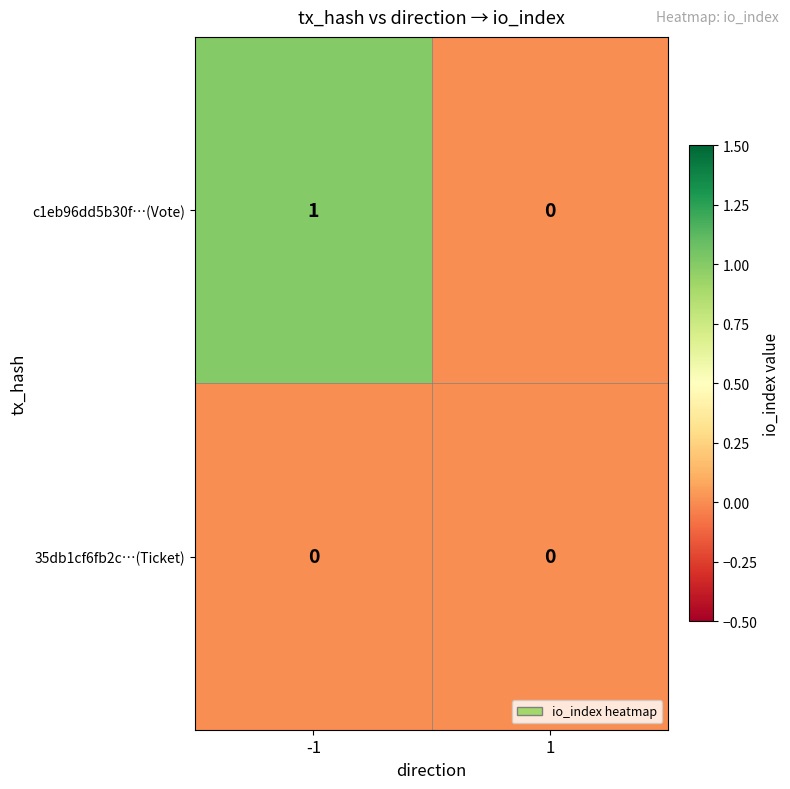

The c1eb96dd5b30f…(Vote) series shows 0 at 1. True or false?

True